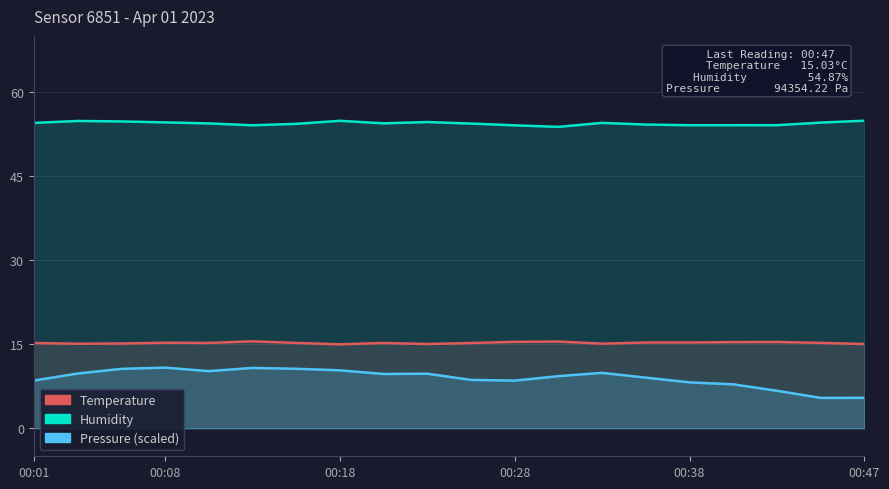

Is it true that Temperature equals 15.3 at 00:35?

True